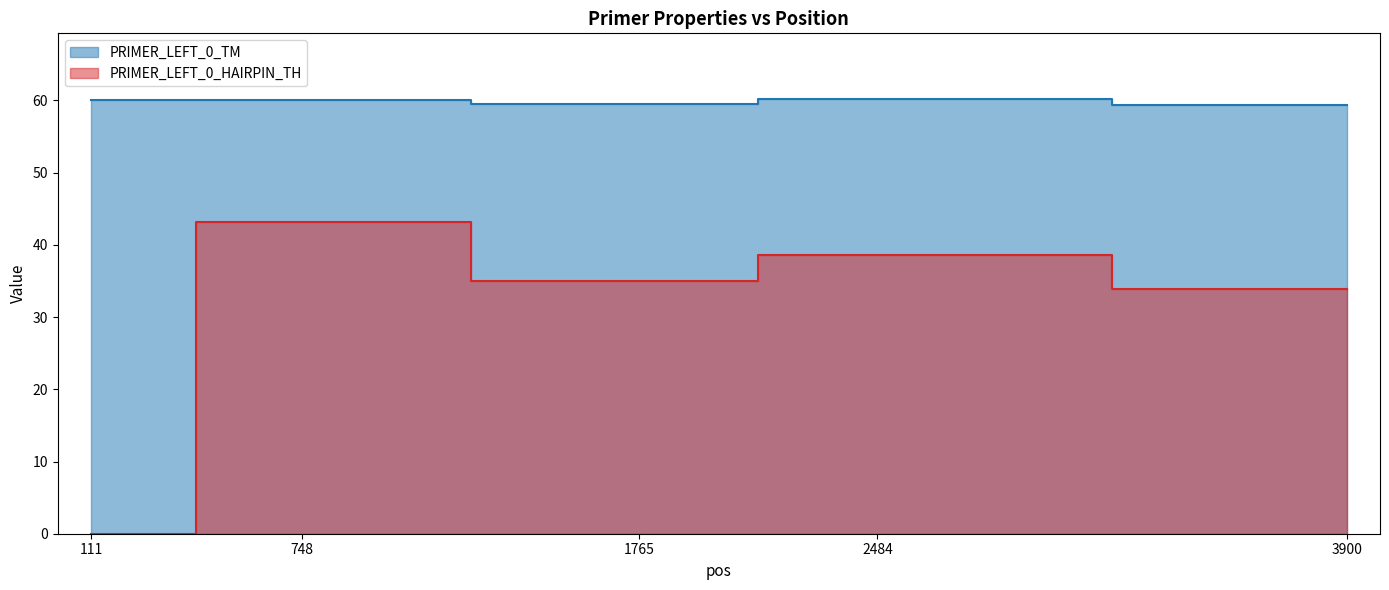

What is the highest value of the PRIMER_LEFT_0_TM series?

60.3